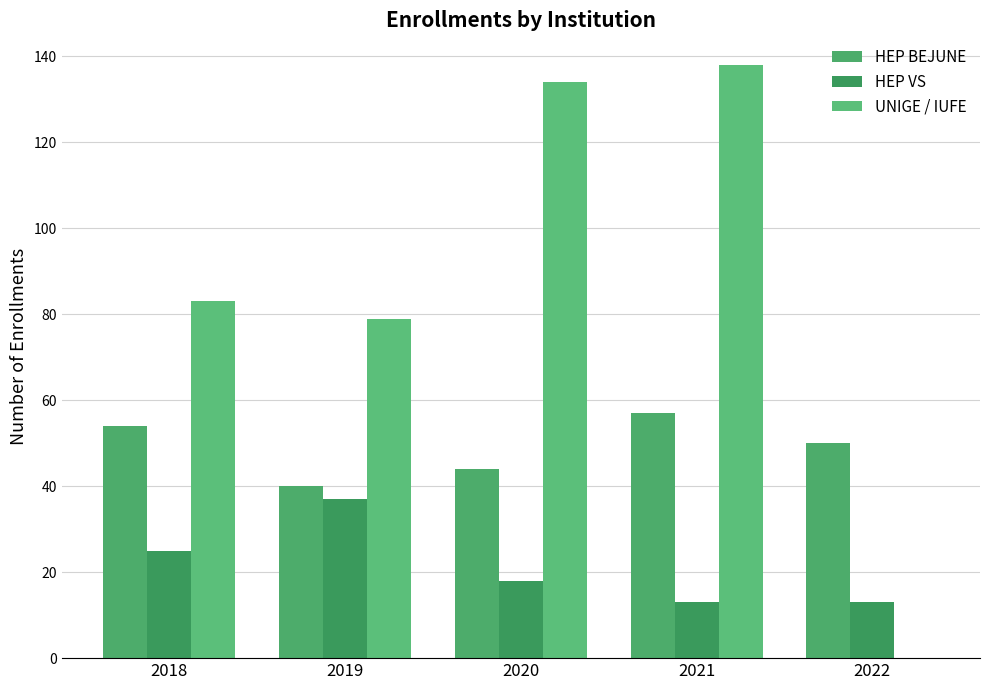

At which label does HEP BEJUNE reach its minimum?

2019